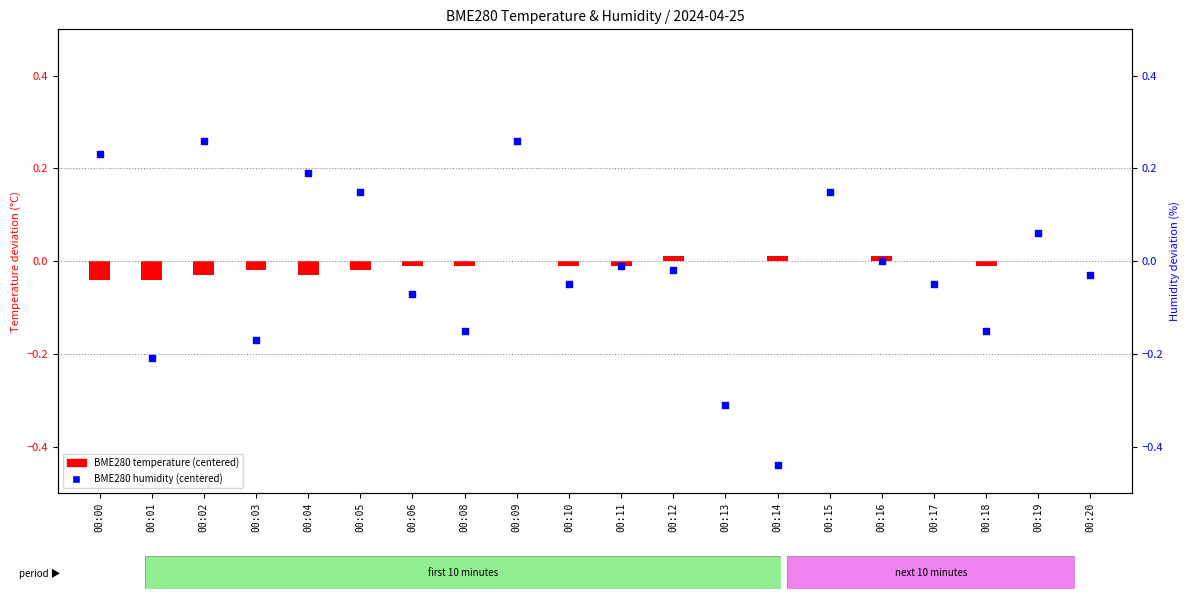

Which series reaches the maximum Y coordinate?

BME280 humidity (centered)